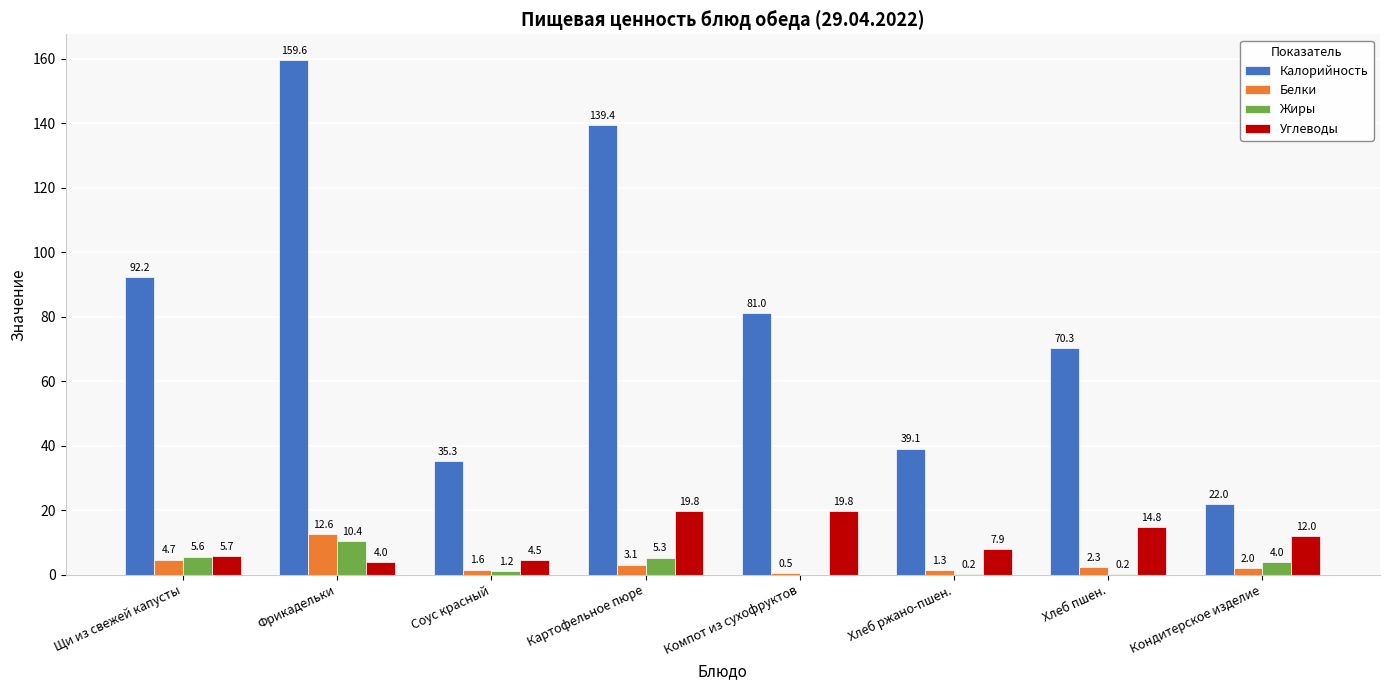

Is it true that Калорийность equals 22.9 at Соус красный?

False